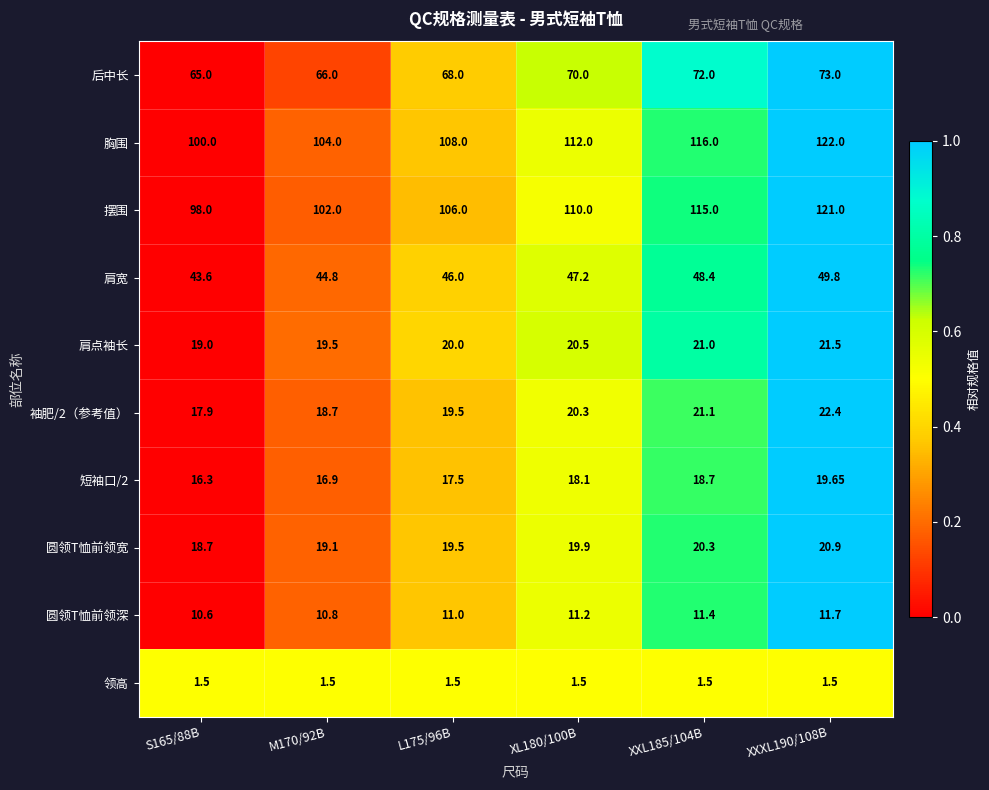

Is the value of 领高 at S165/88B greater than the value of 圆领T恤前领宽 at L175/96B?

No